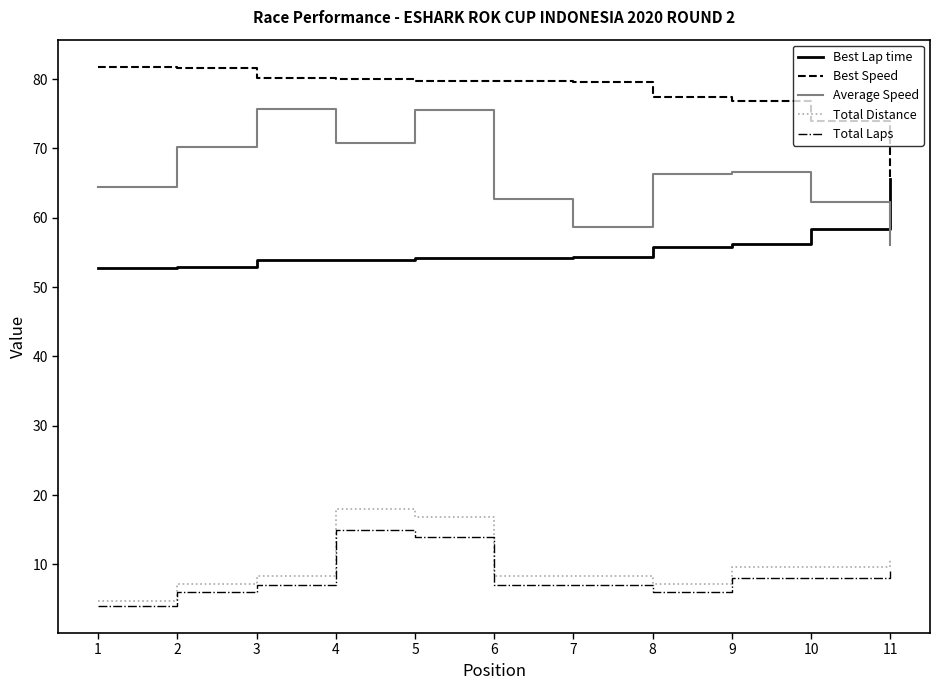

Which series has the widest spread of values?

Average Speed